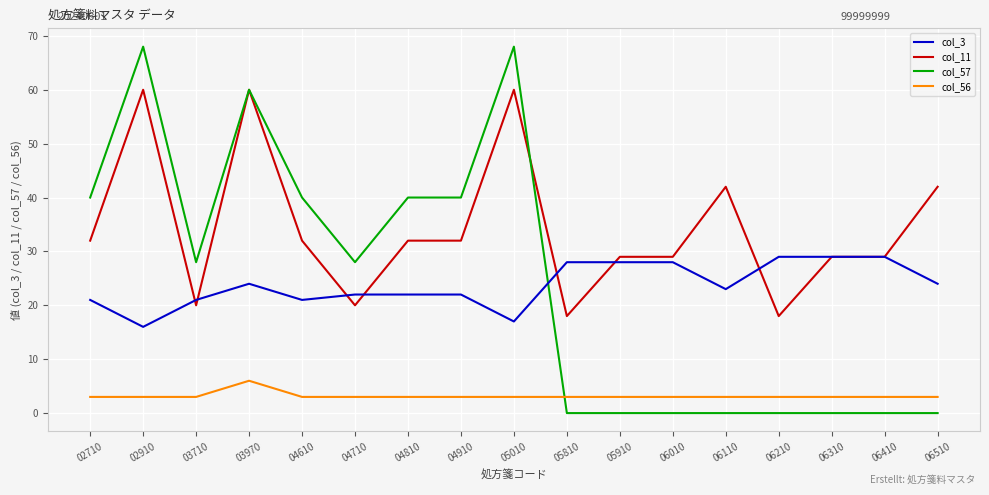

Which series has the largest range (max minus min)?

col_57